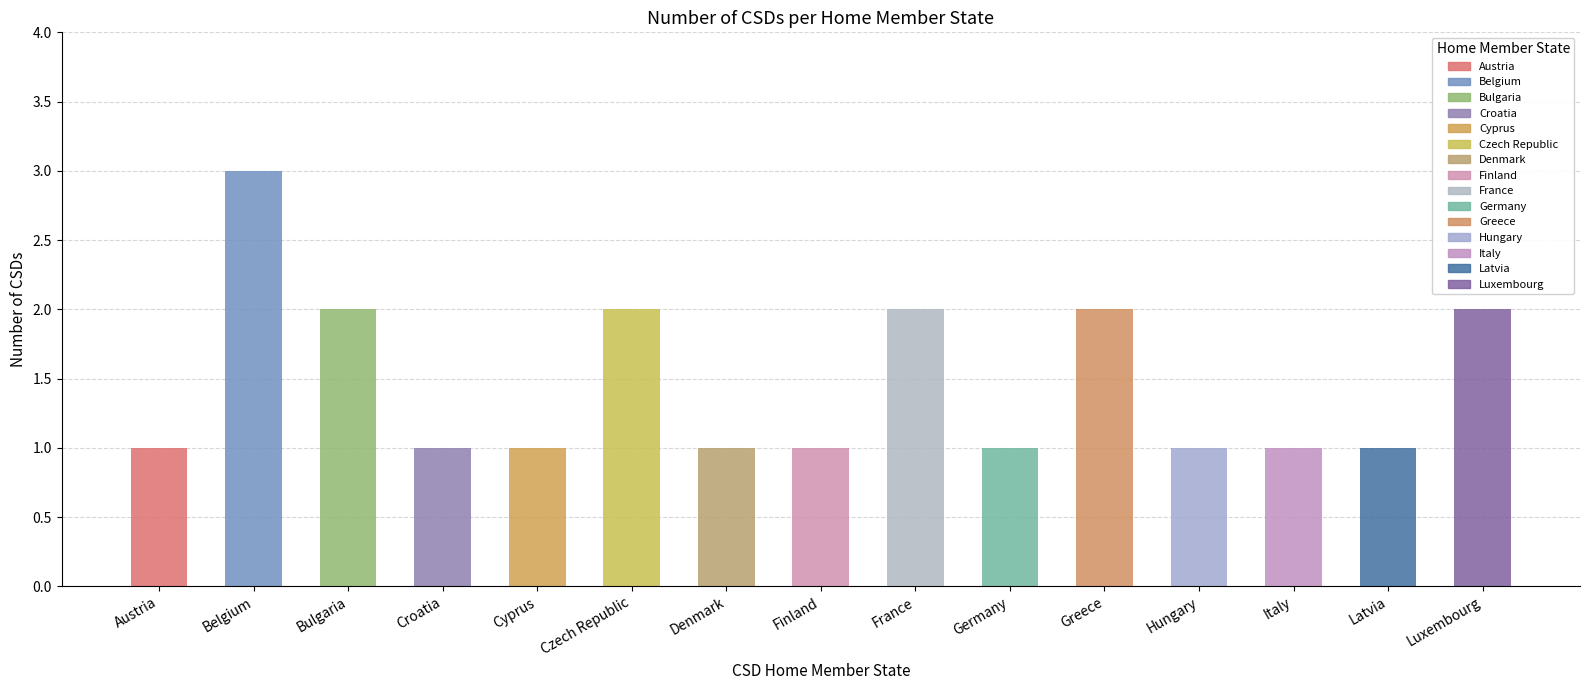

What is the sum of the values at France and Bulgaria?

4